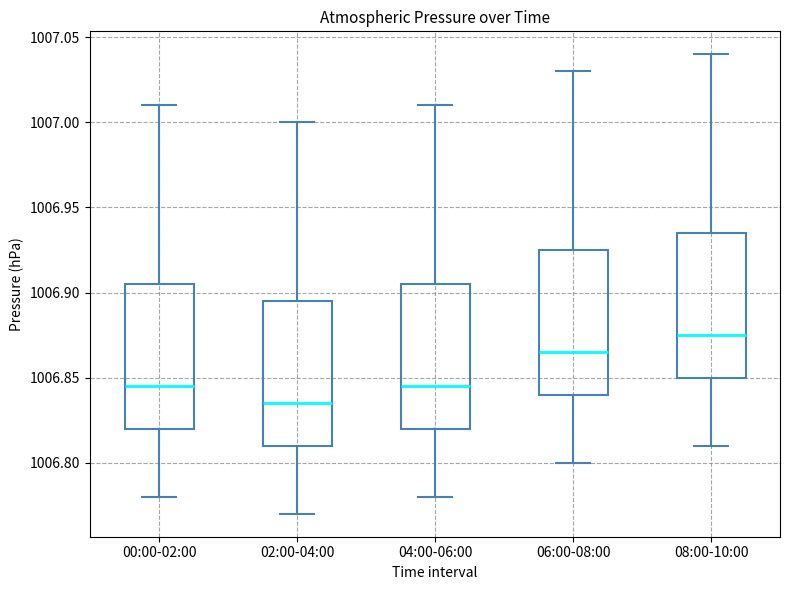

Where does the median line of the box for 04:00-06:00 sit on the y-axis? The values are not printed on the chart, so give them approximately, as read against the axis.

1006.845